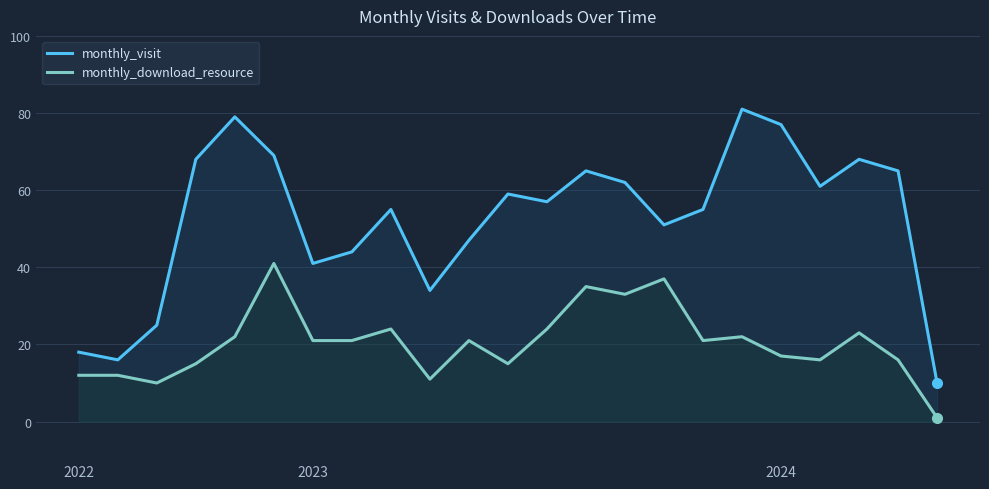

What is the highest value of the monthly_visit series?

81